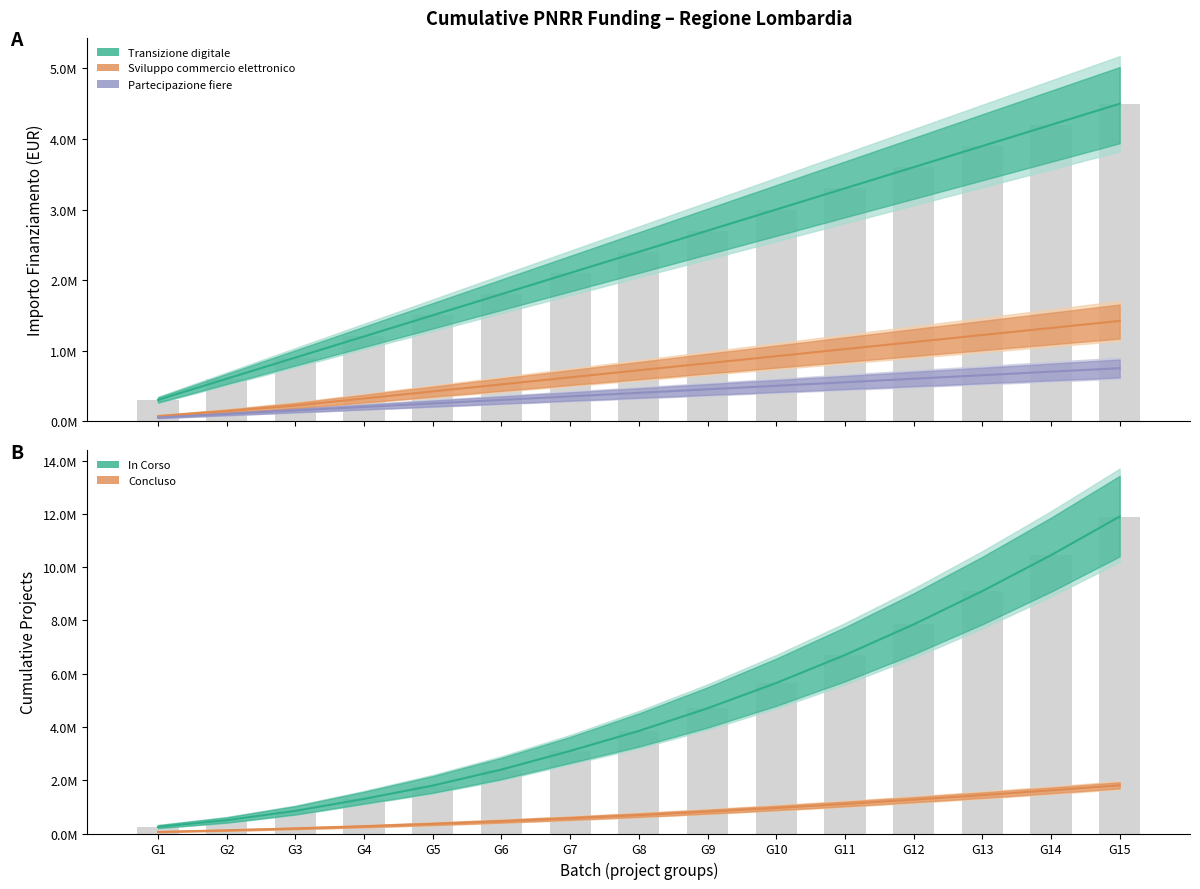

What is the sum of all In Corso values?

70400000